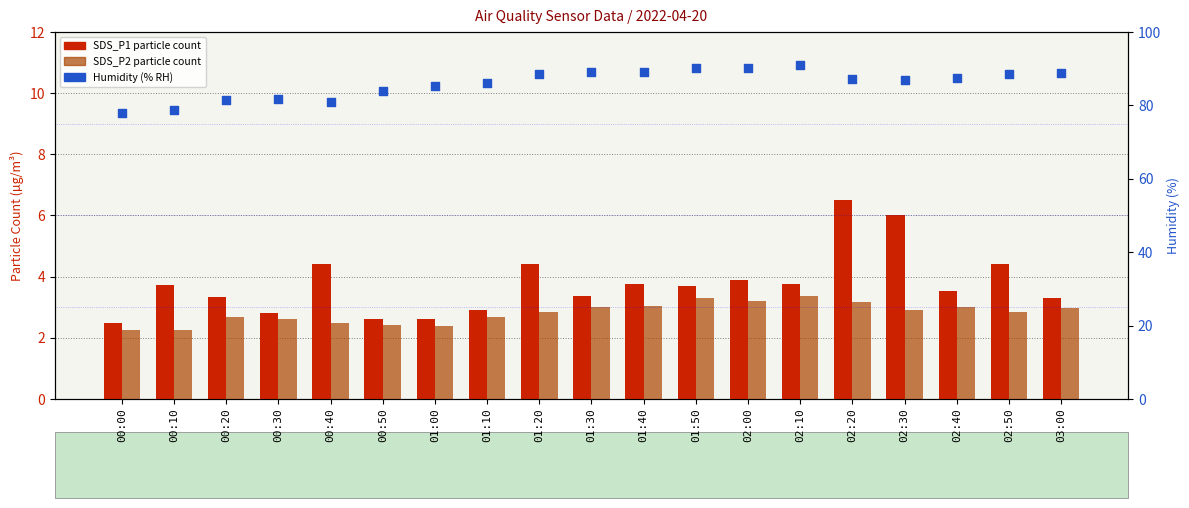

At how many categories does at least one series exceed 38?

19